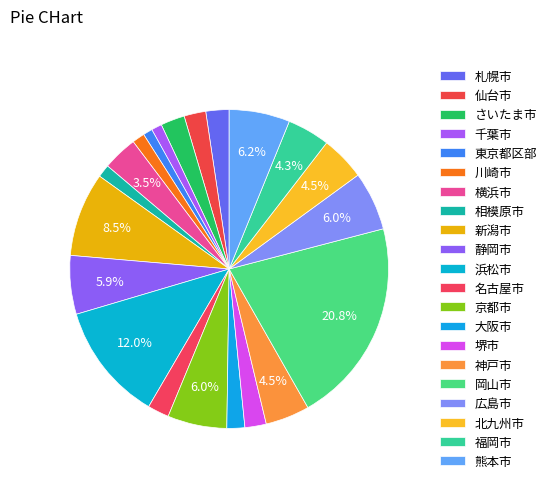

How many slices are in this pie chart?

21